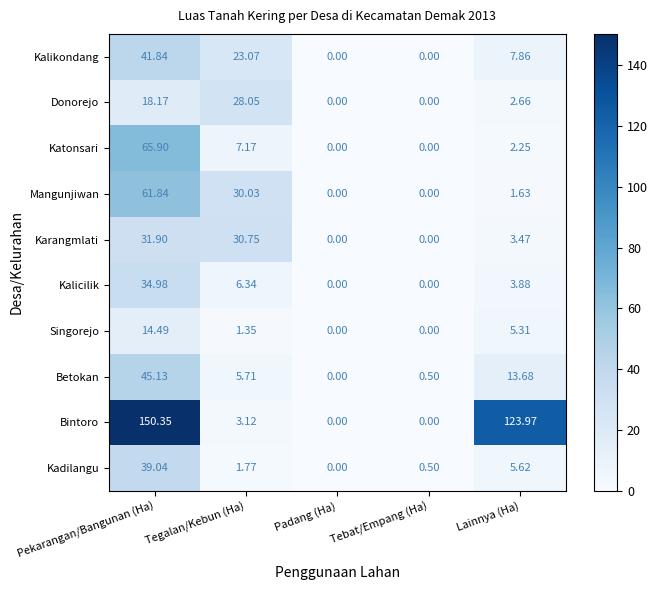

Which series has the largest range (max minus min)?

Bintoro